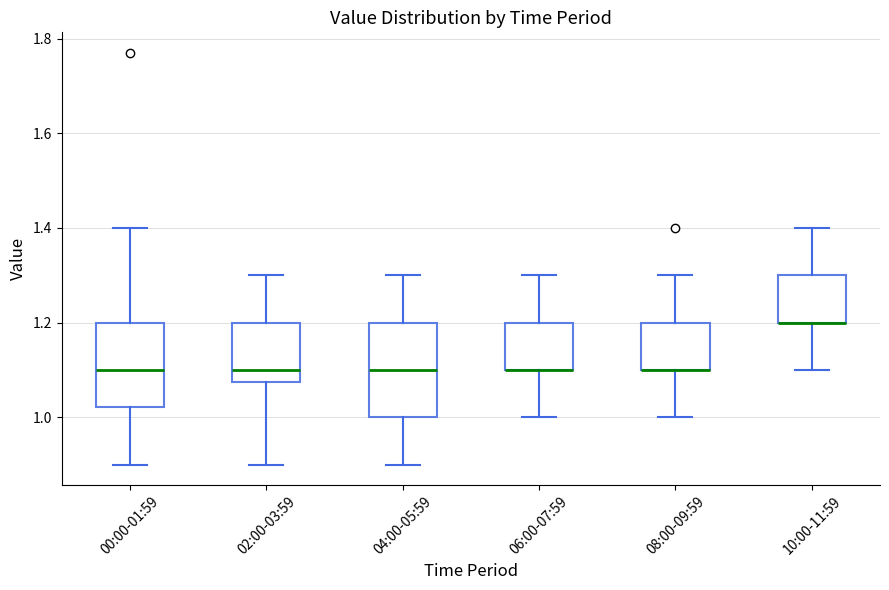

Comparing the boxes themselves (not the whiskers), which one is the tallest?

04:00-05:59